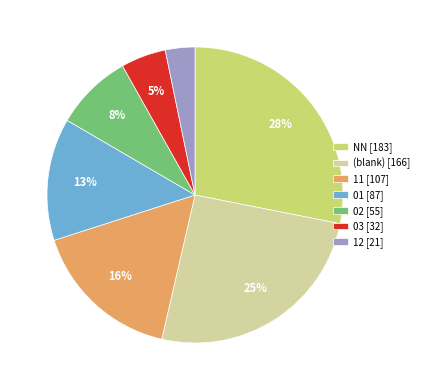

To the nearest percent, what is the average slice percentage?

14%